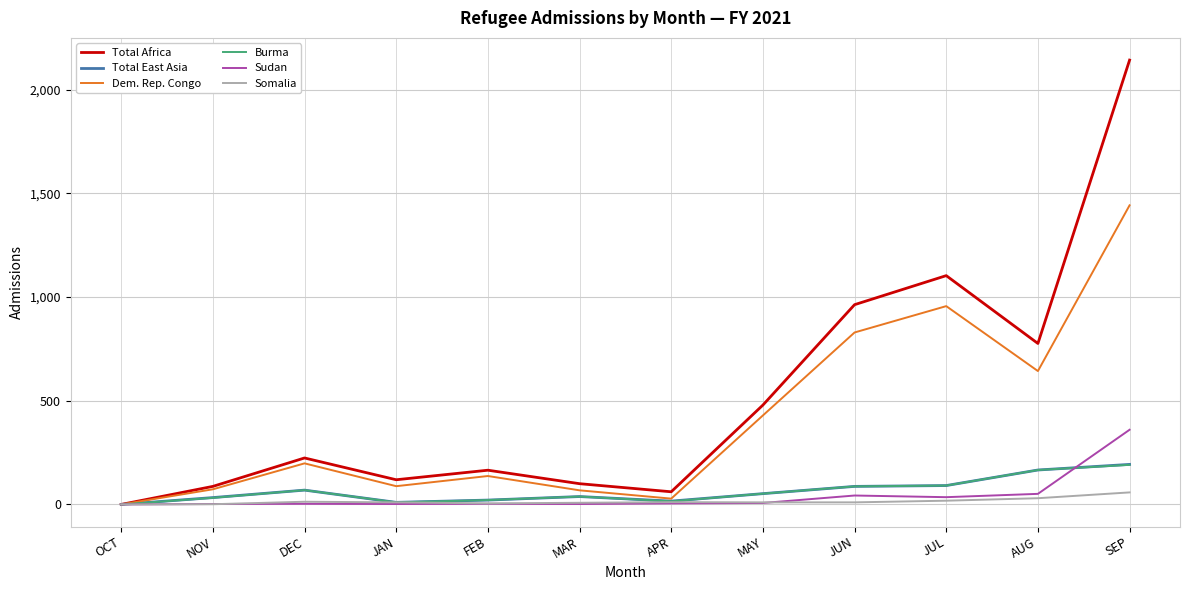

Which label corresponds to the largest value in the chart?

SEP